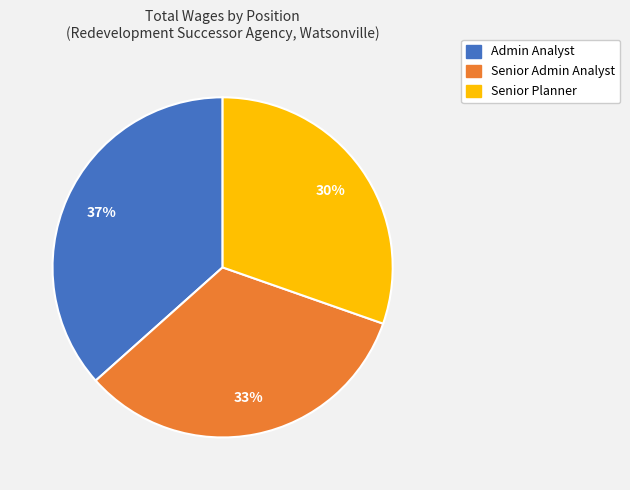

Do Admin Analyst and Senior Admin Analyst together represent more than half of the pie?

Yes